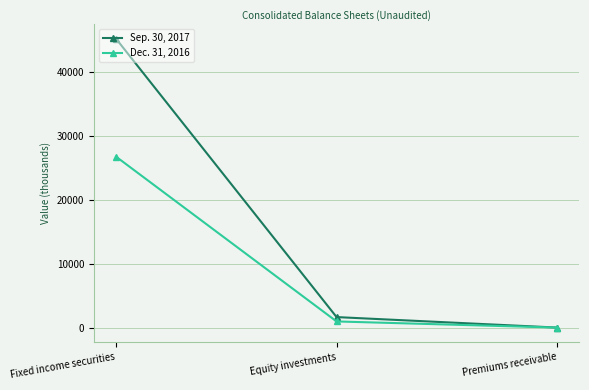

At how many categories does at least one series exceed 31831?

1